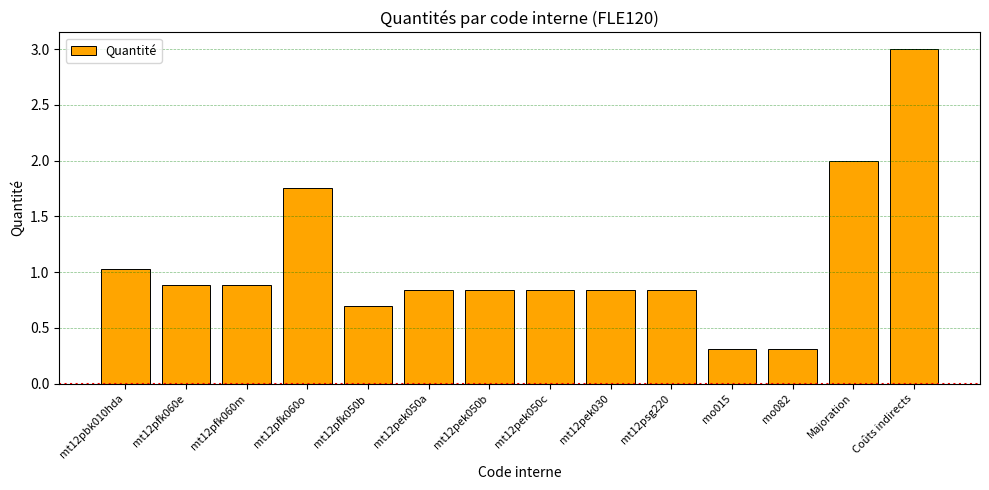

Which label corresponds to the largest value in the chart?

Coûts indirects